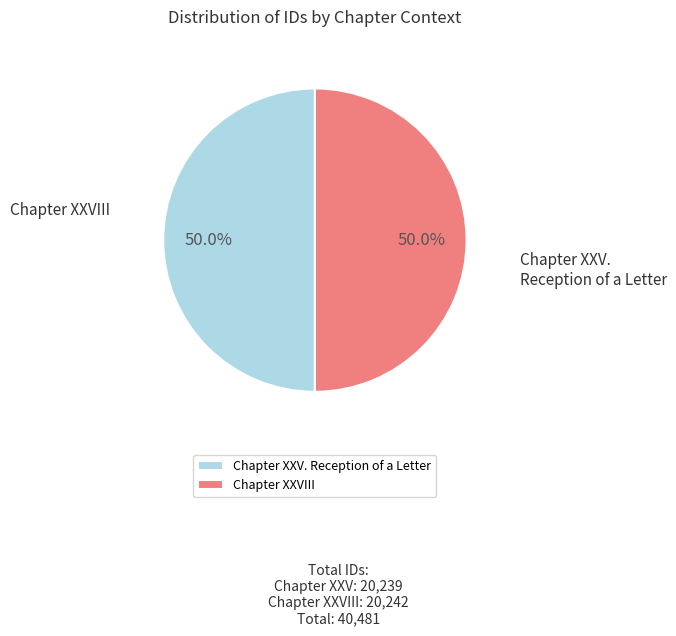

What is the majority slice?

Chapter XXVIII